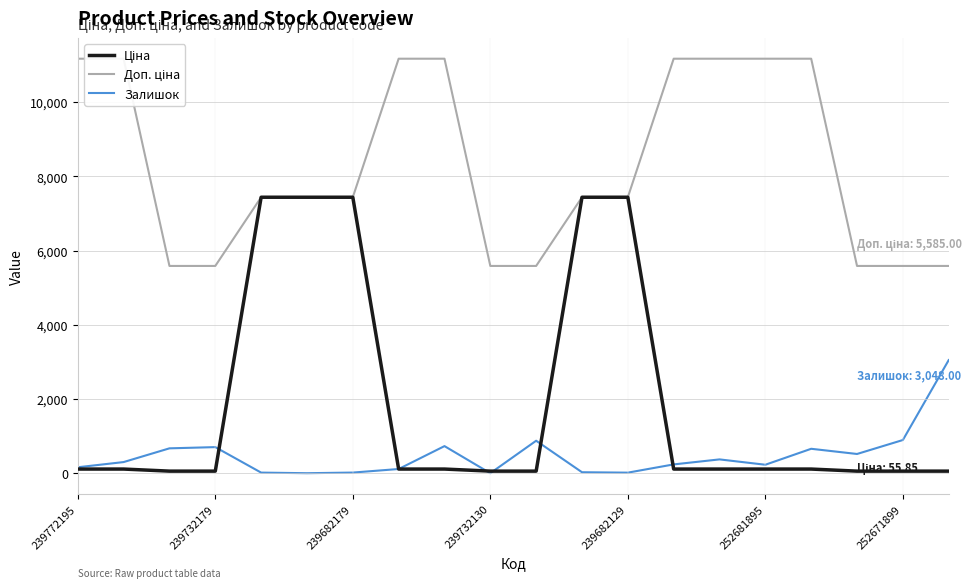

True or false: Залишок has a value of 1371.1 at 239732130.

False